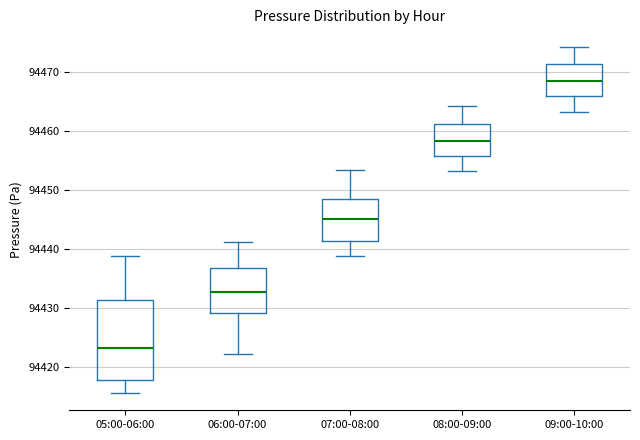

Where is the upper edge of the box for 08:00-09:00 on the y-axis? The values are not printed on the chart, so give them approximately, as read against the axis.

94461